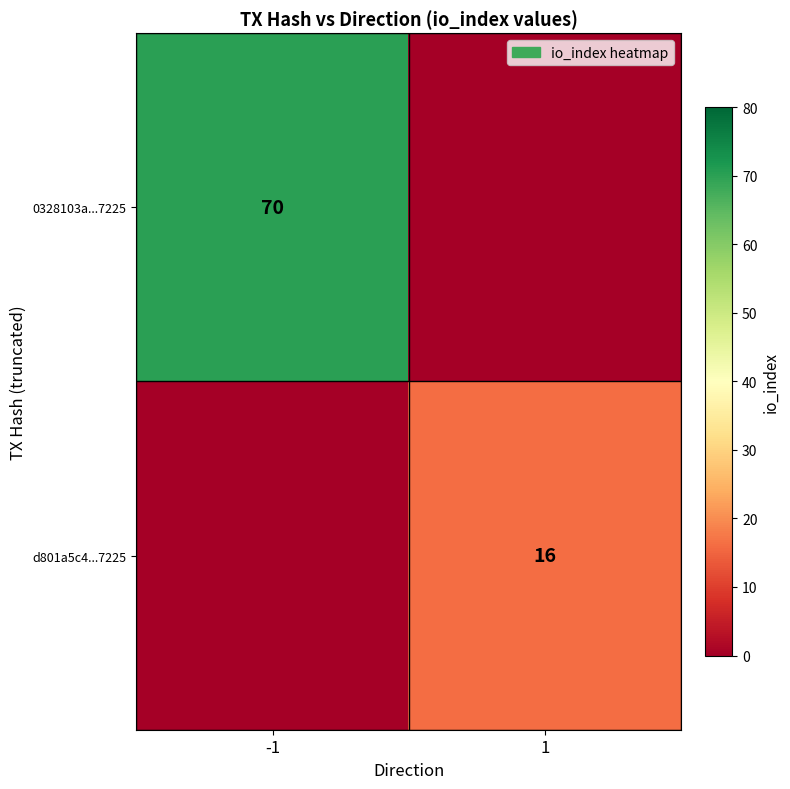

Is it true that 0328103a...7225 equals 125 at -1?

False